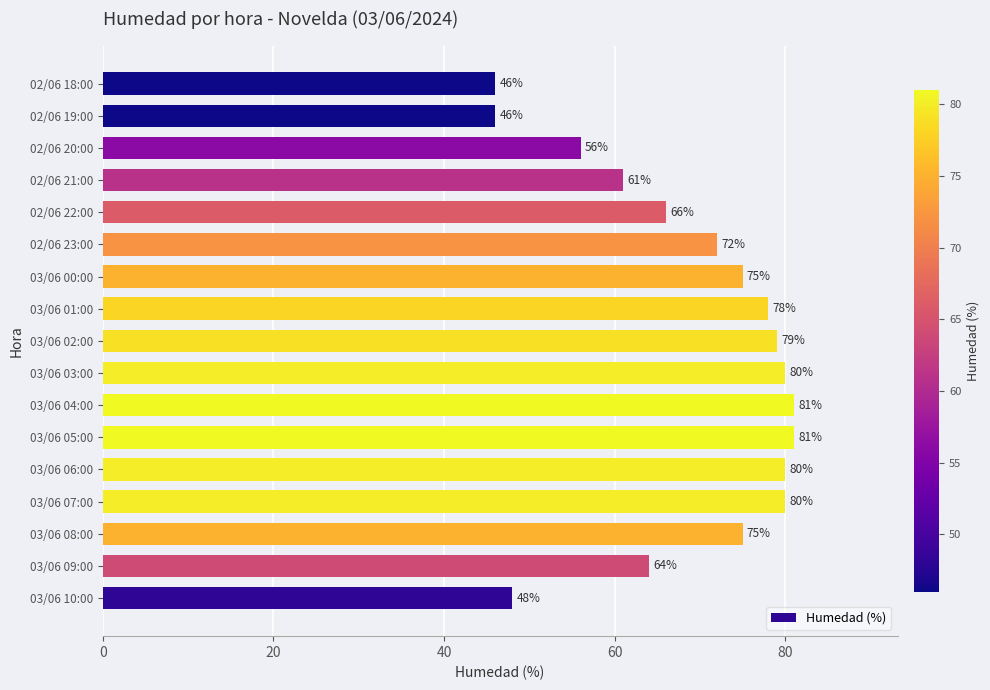

Does the chart contain stacked bars?

No